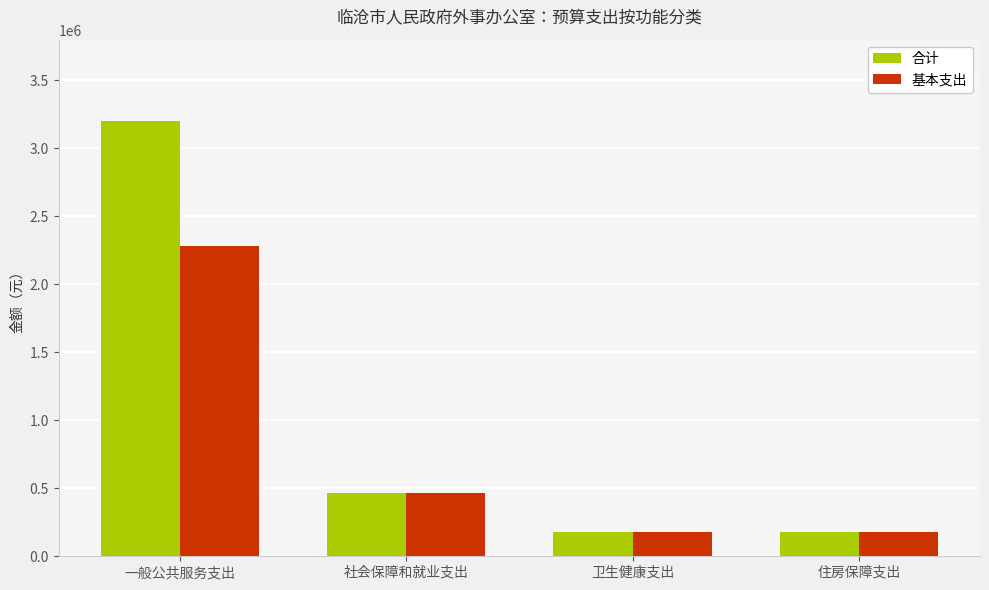

Rank the series by their average value, from lowest to highest.

基本支出, 合计